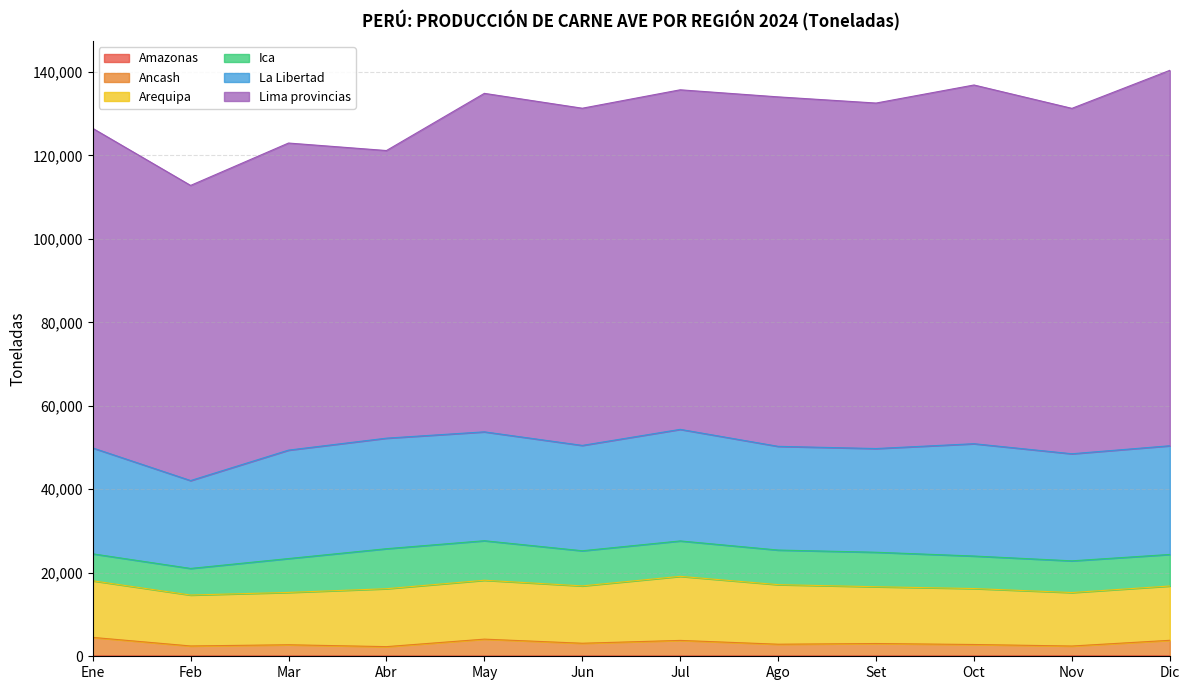

Reading left to right, extract all data points from this chart.

Amazonas: 65.4	53.7	58.2	53.2	44.8	59.3	56.3	61.9	66.4	64.8	81.6	73.6
Ancash: 4458.7	2417.2	2700.8	2257.5	4061.6	3063.5	3744.2	2827.5	2989.3	2756.4	2376.8	3753.4
Arequipa: 13562.1	12200.3	12537.3	13874.8	14105.9	13735.7	15347.2	14270.4	13602.1	13402.9	12807.8	13007.6
Ica: 6456.9	6371.1	8113.3	9582.9	9467.8	8419.6	8483.4	8288.1	8261.6	7789.4	7596.8	7559.8
La Libertad: 25367.3	21048.1	25974.3	26480.4	26082.6	25235.0	26726.2	24841.0	24843.0	26905.2	25649.3	26036.8
Lima provincias: 76561.6	70702.6	73561.0	68899.6	81083.5	80772.7	81340.6	83714.5	82763.0	85931.6	82741.5	89931.7